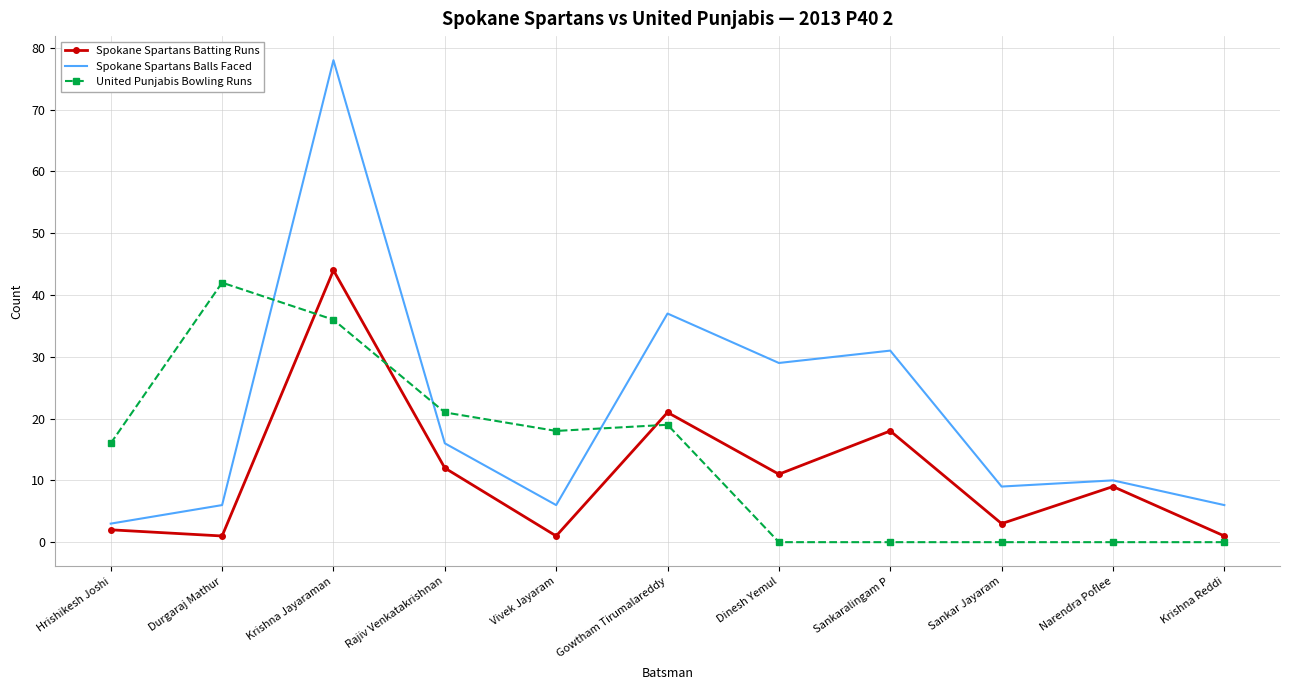

What position from the right is Dinesh Yemul?

5